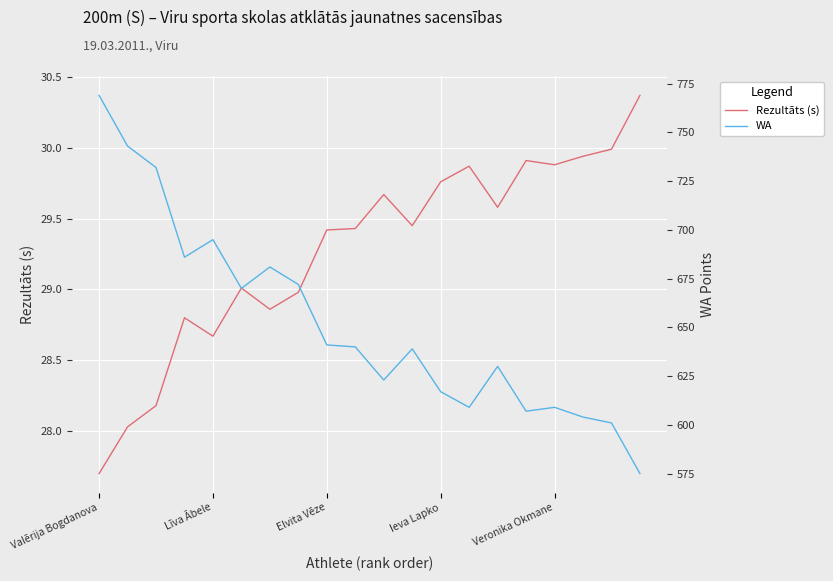

What is the minimum value for Rezultāts (s)?

27.7